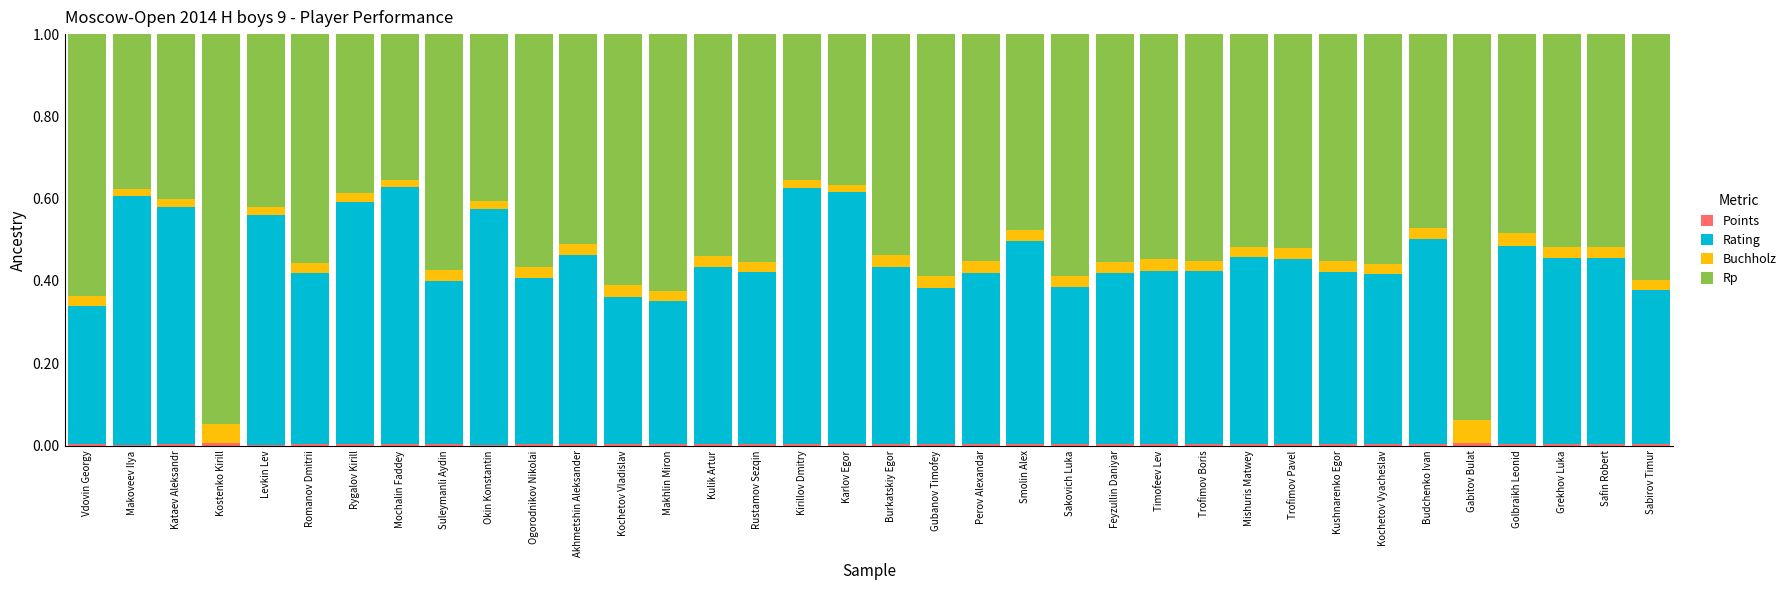

Are the bars grouped side by side (vs. stacked)?

No